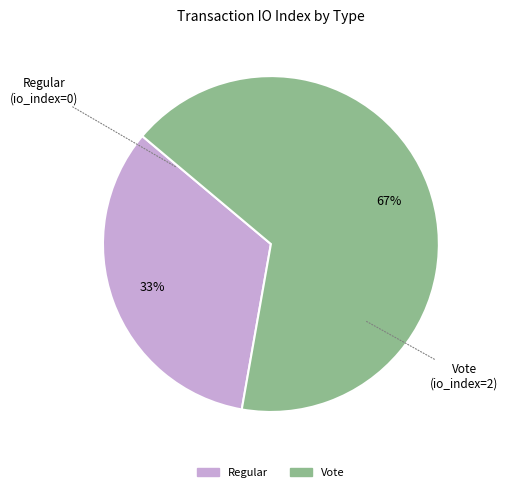

Rank the categories by value from lowest to highest.

Regular, Vote